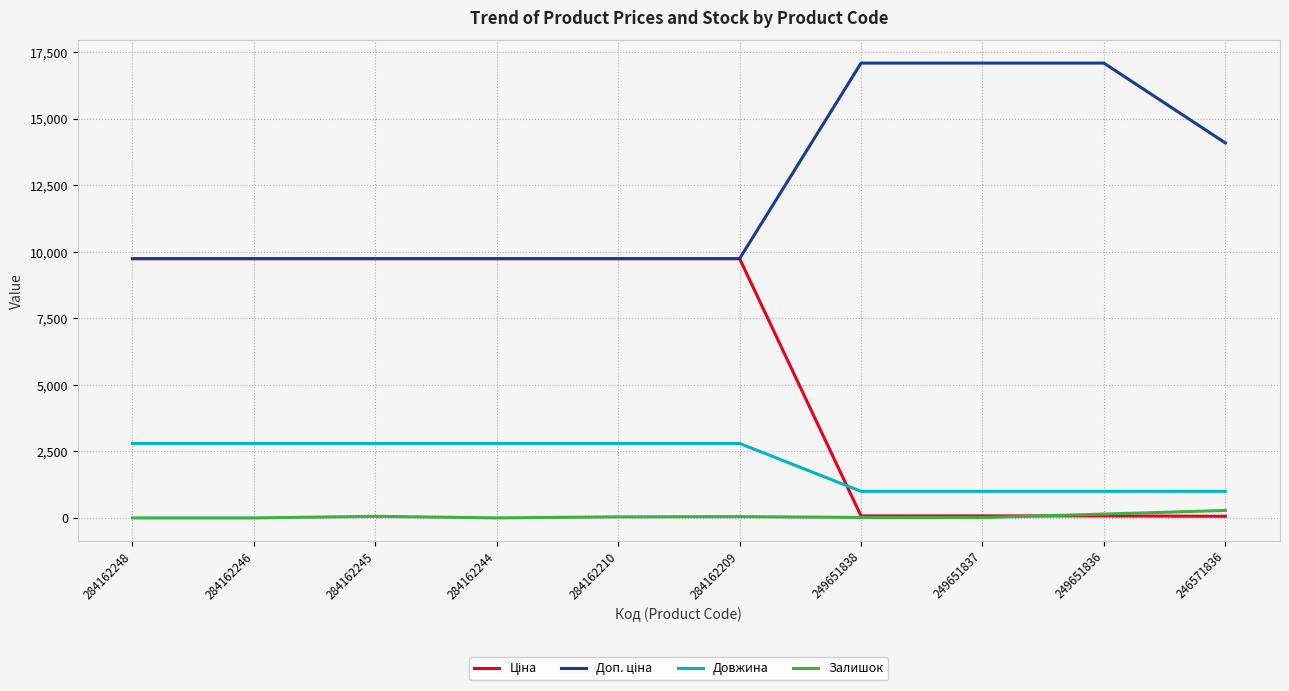

What is the maximum value for Довжина?

2800.0